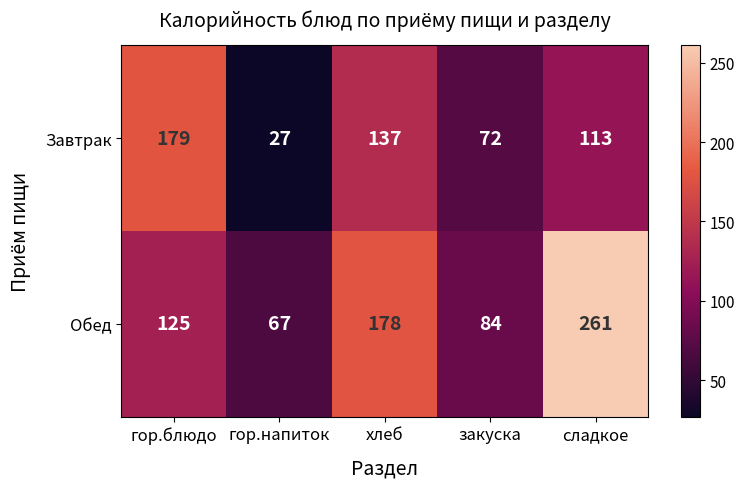

At which category is the sum across all series the highest?

сладкое